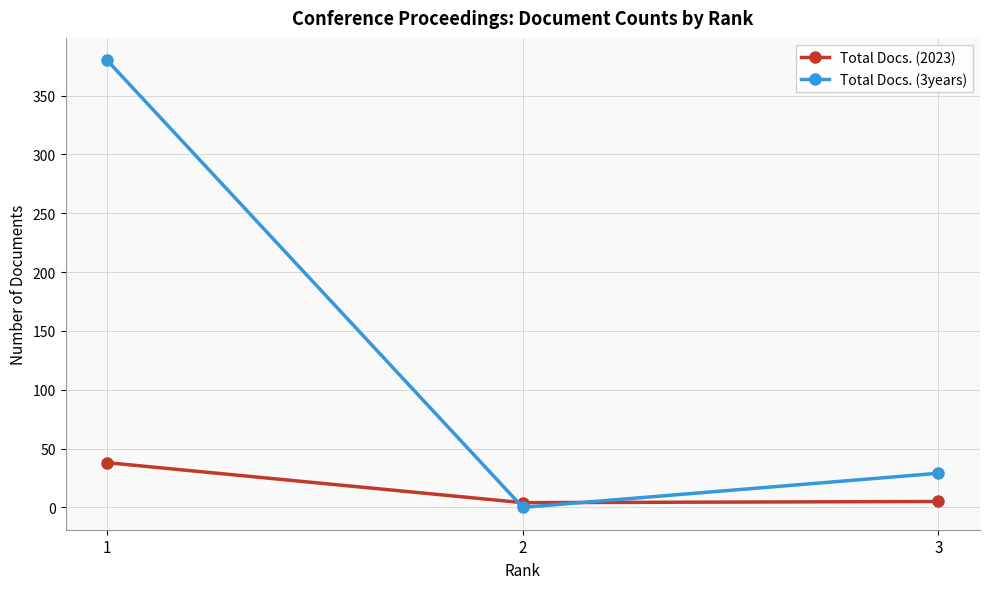

What is the total value across all series at 1?

418